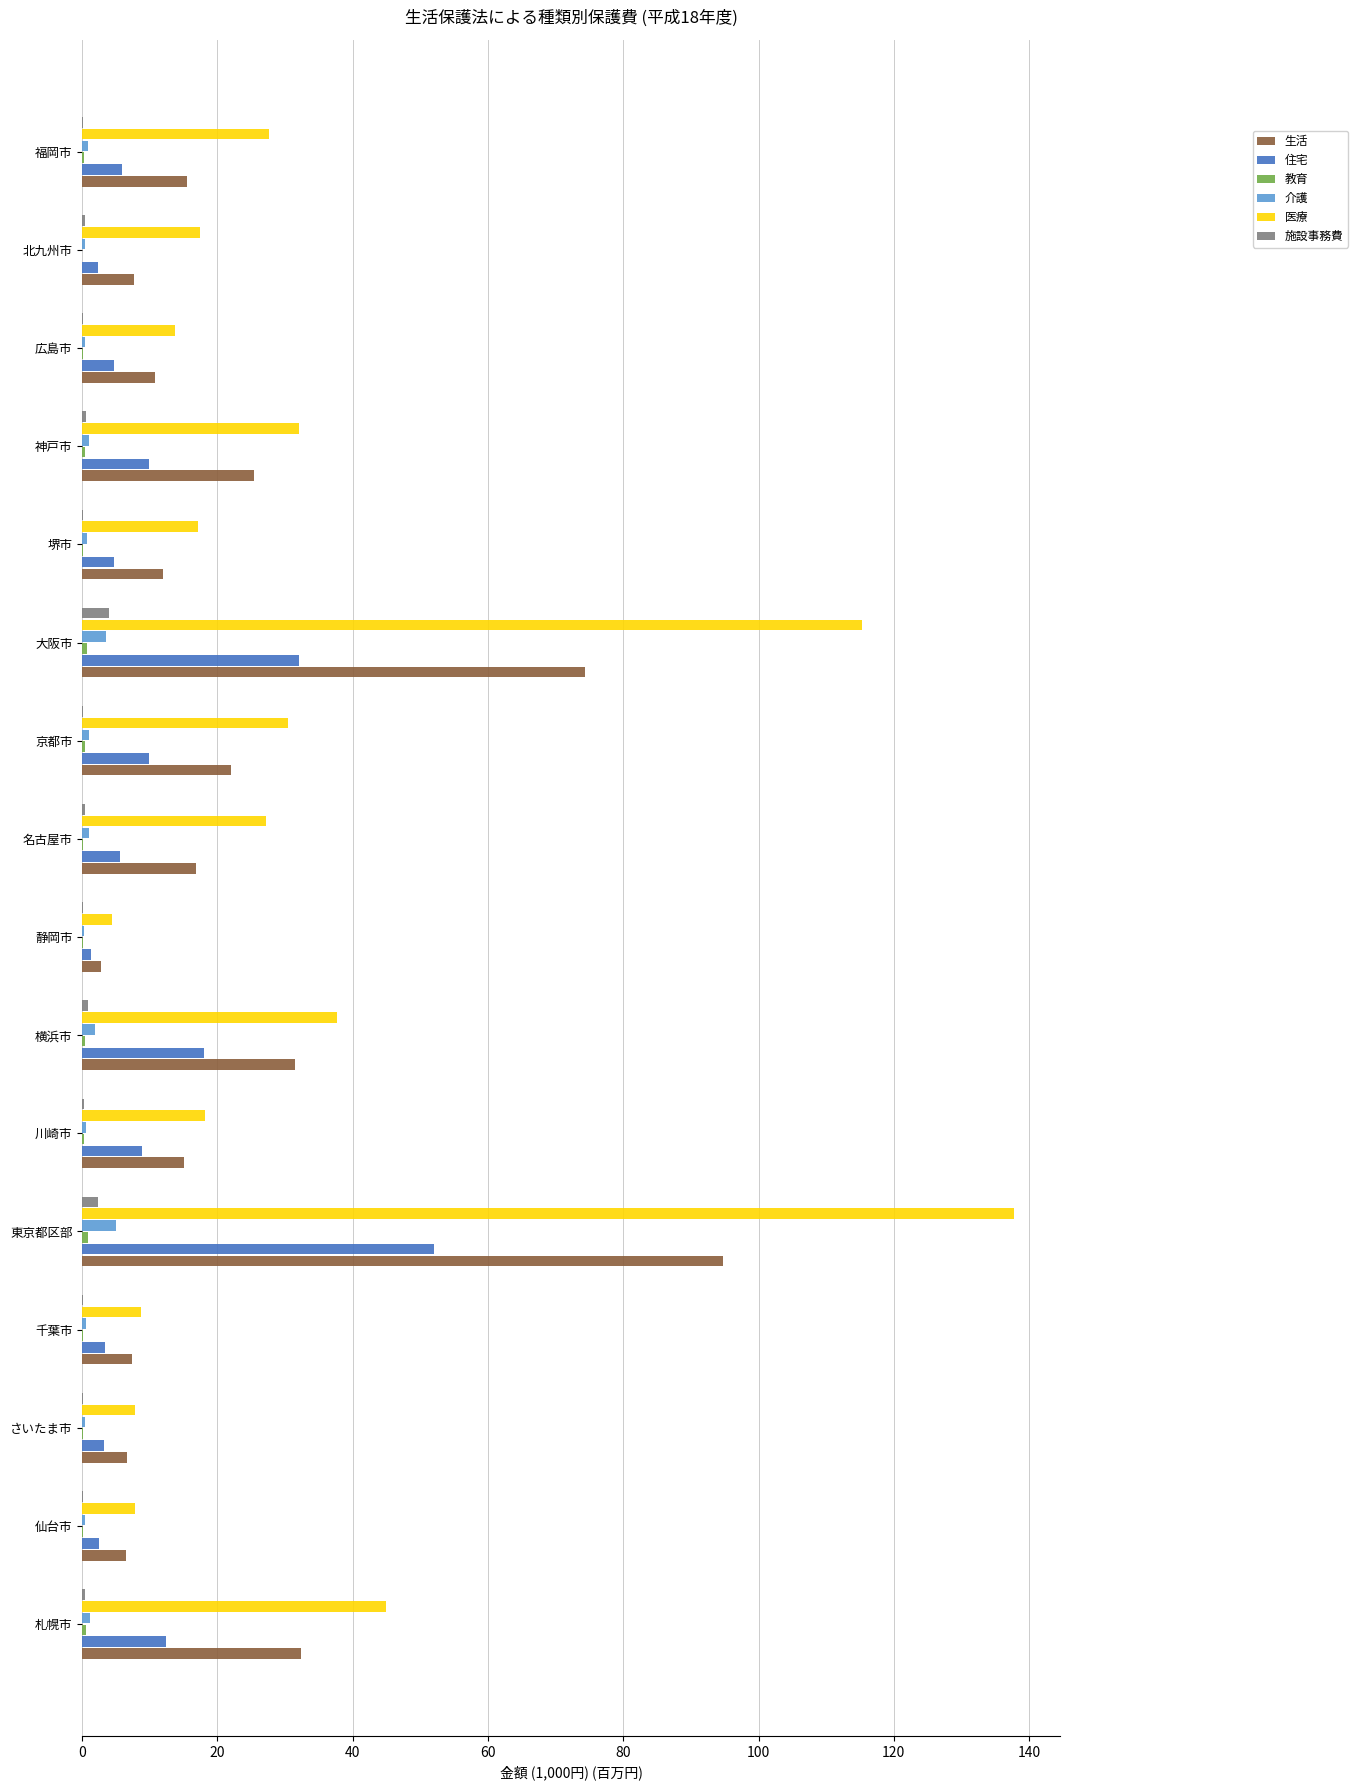

Which series changed the most between 川崎市 and 神戸市?

医療